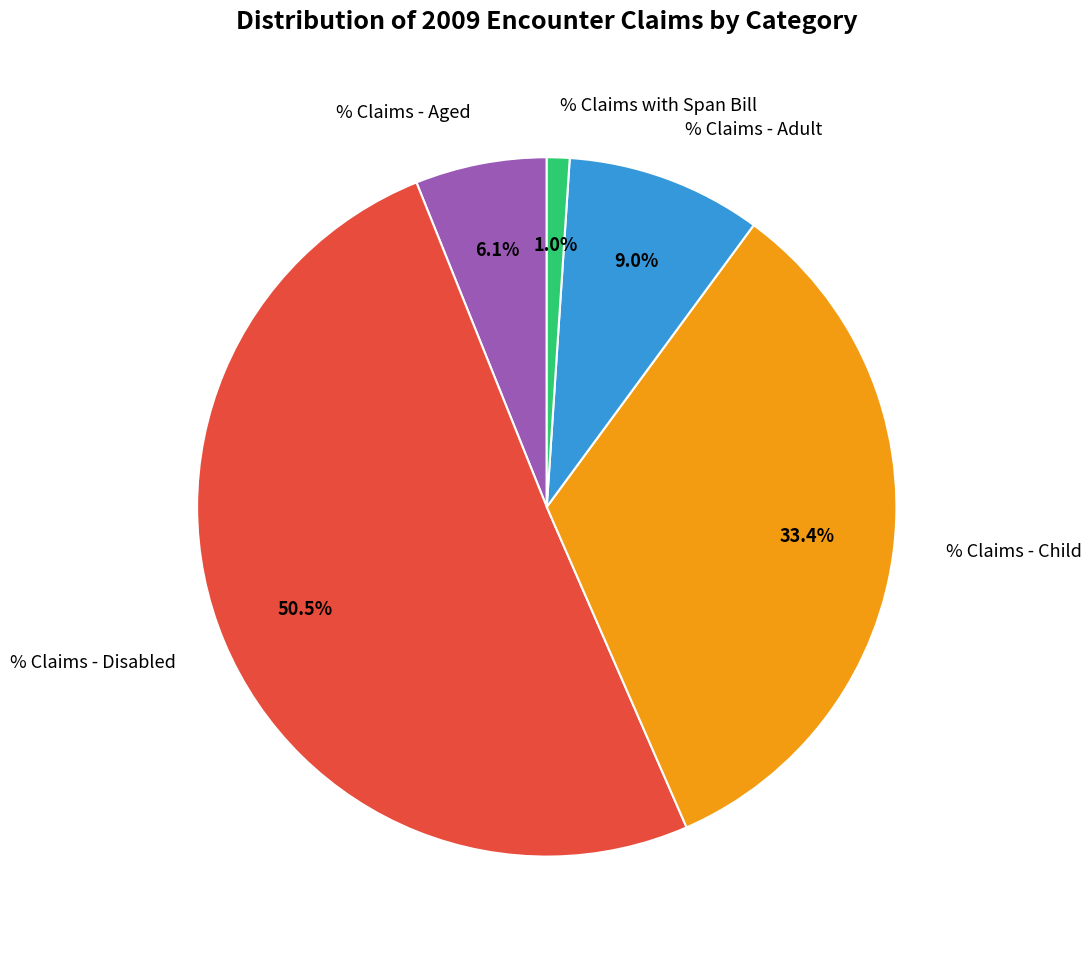

Is the sum of % Claims - Child and % Claims - Adult greater than half?

No